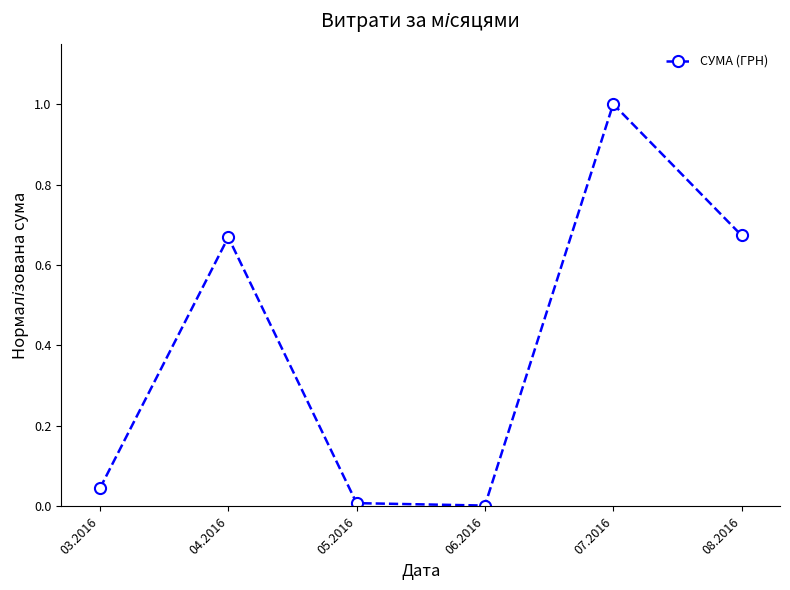

What is the difference between the maximum and second lowest values?

1.0